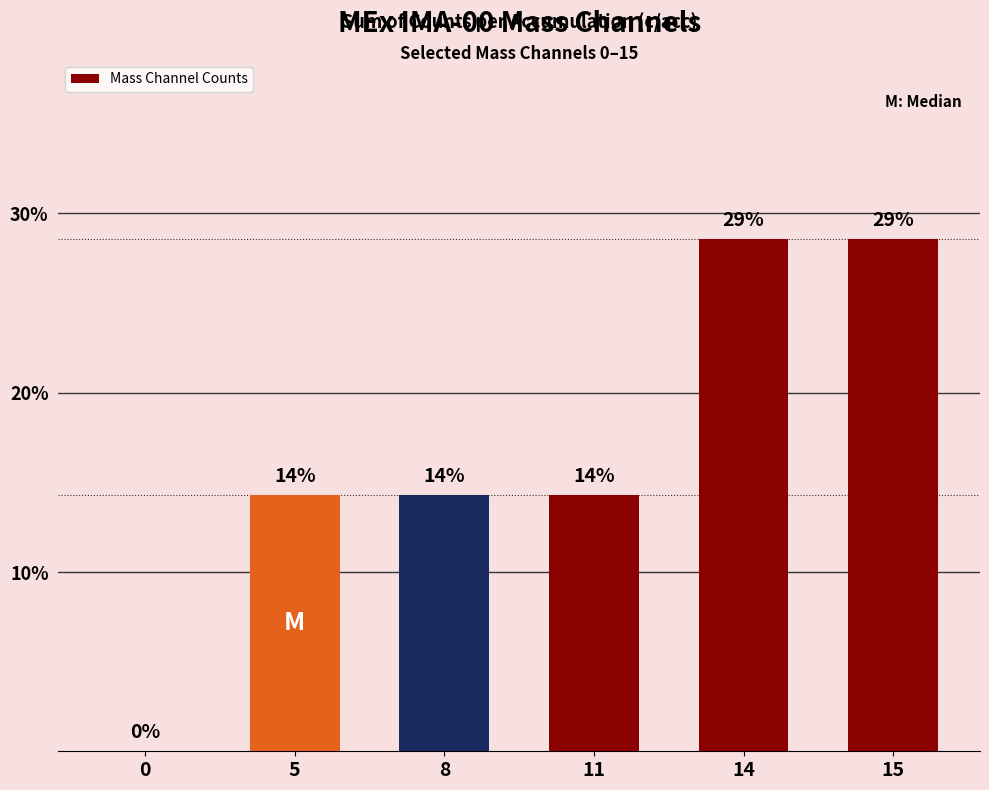

True or false: the data shows 15.9 at 15.

False